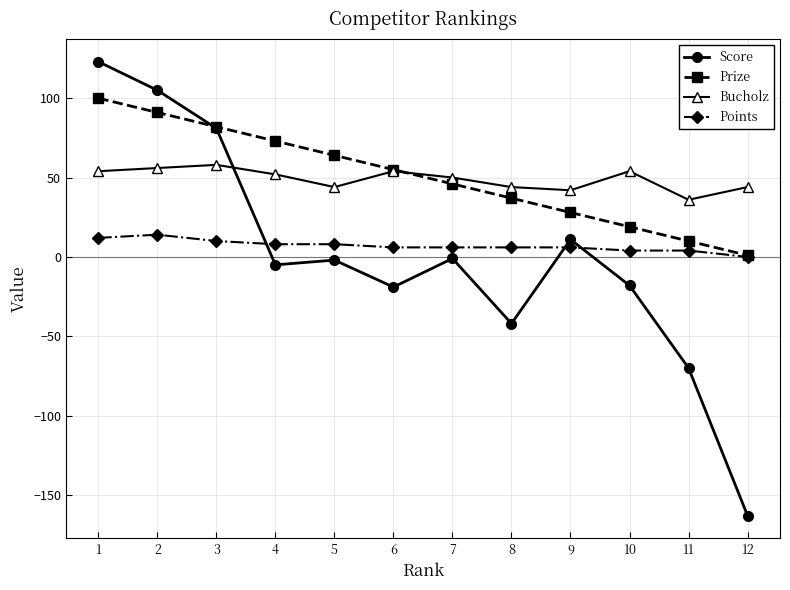

What is the value of the Score point at the 6th from the left?

-19